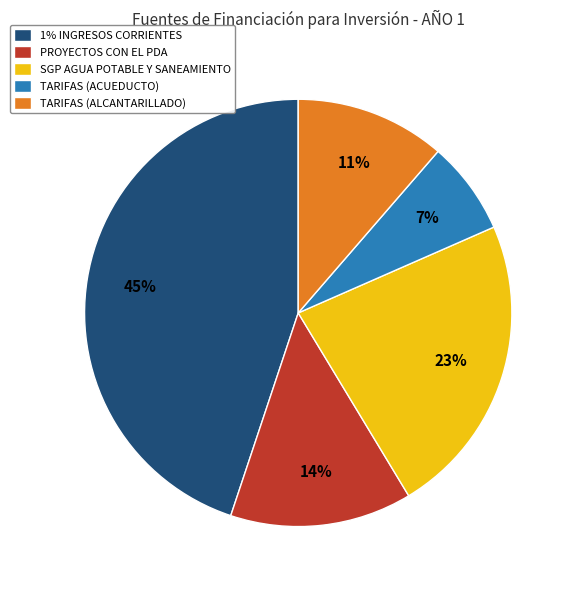

Which category has the biggest portion of the pie?

1% INGRESOS CORRIENTES